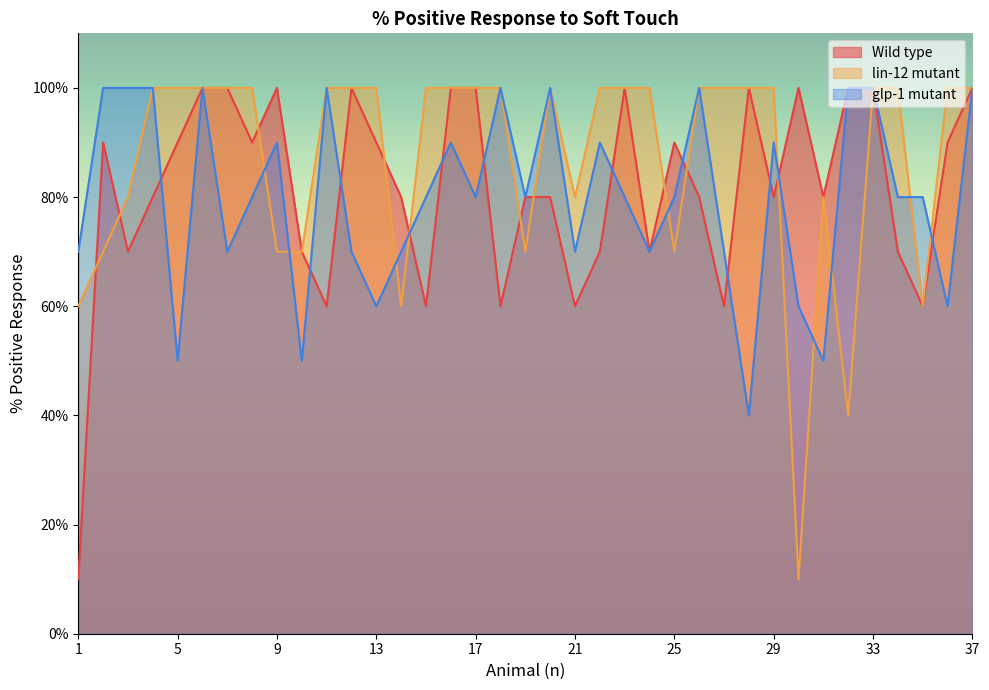

Is it true that glp-1 mutant equals 80 at 25?

True